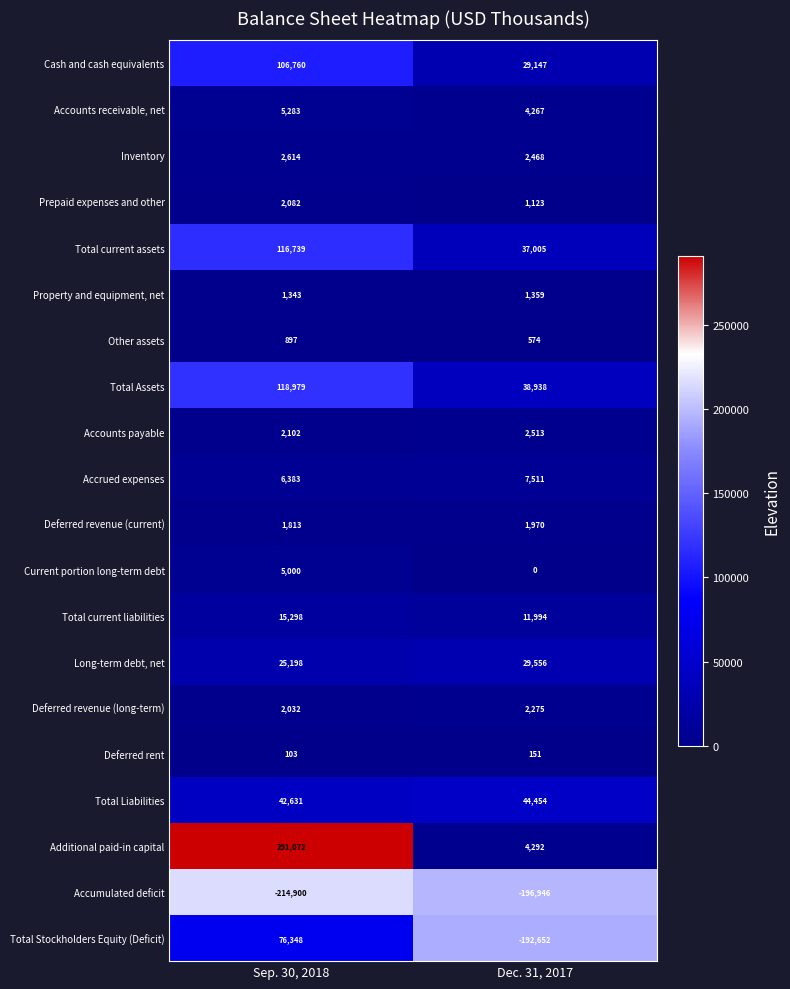

True or false: Property and equipment, net has a value of 1359 at Dec. 31, 2017.

True